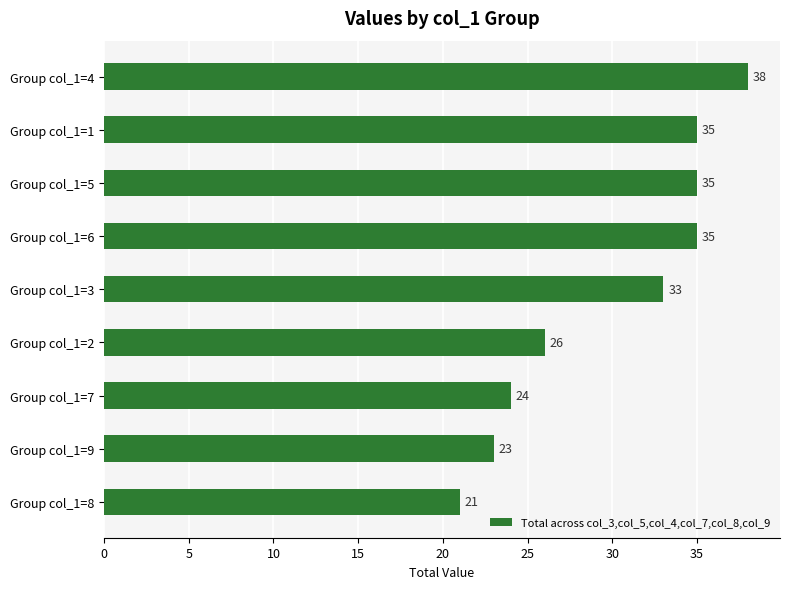

How many values are below 33?

4